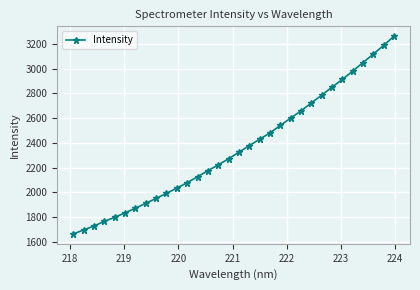

Count the number of data series in this chart.

1